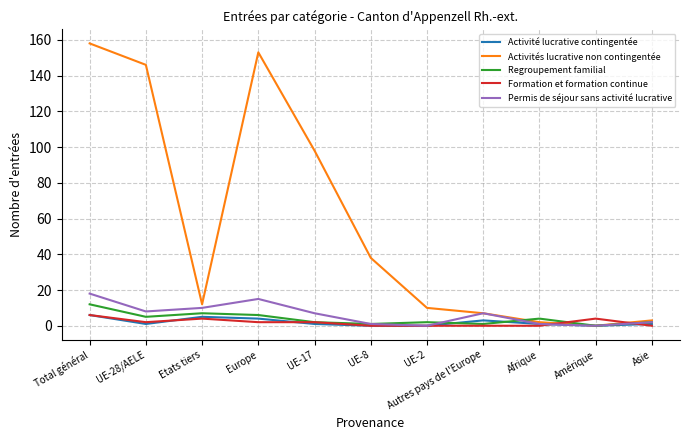

Which series has the largest total across all categories?

Activités lucrative non contingentée